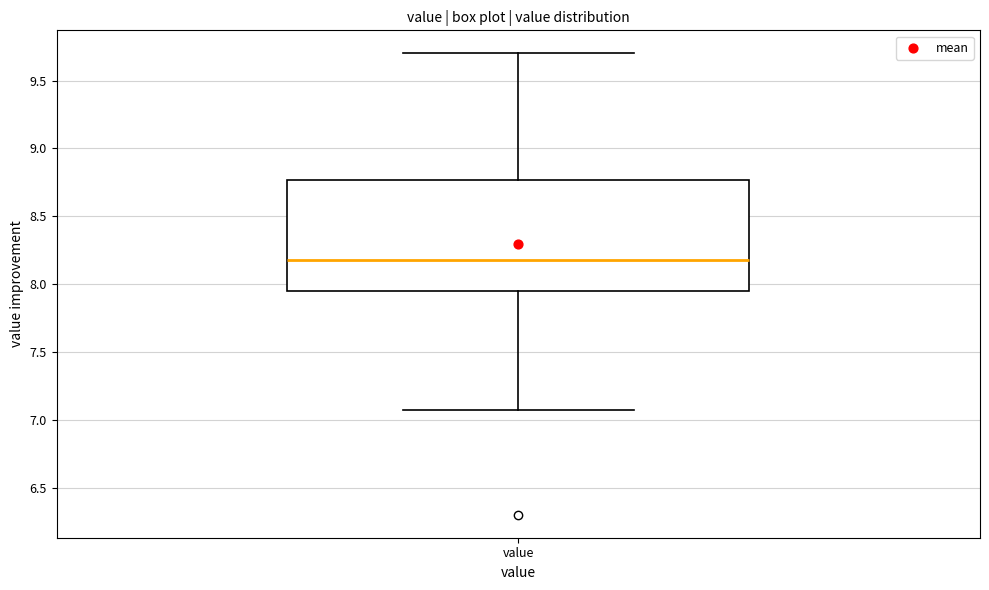

Read this box plot against the y-axis: the position of the median line, the range covered by the box, and the ends of both whiskers. The values are not printed on the chart, so give them approximately, as read against the axis.

median 8.20, box 7.95 to 8.75, whiskers 7.05 to 9.70